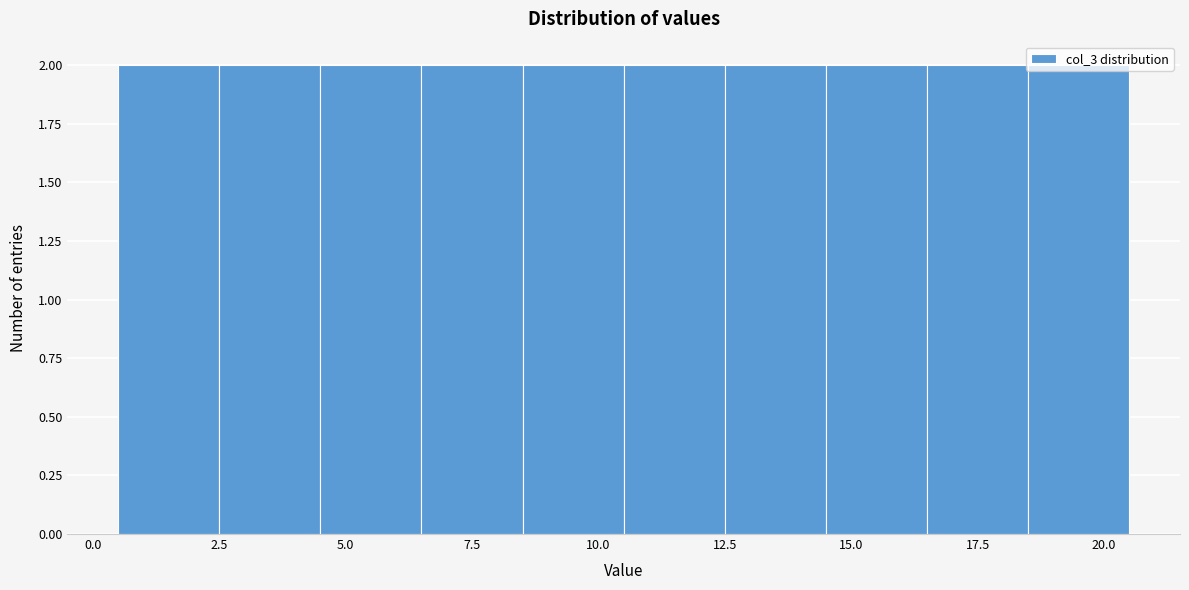

Reading left to right, transcribe this chart: for each bar, give the range it covers on the x-axis and its height. The values are not printed on the chart, so give them approximately, as read against the axis.

0.5 to 2.5: 2
2.5 to 4.5: 2
4.5 to 6.5: 2
6.5 to 8.5: 2
8.5 to 10.5: 2
10.5 to 12.5: 2
12.5 to 14.5: 2
14.5 to 16.5: 2
16.5 to 18.5: 2
18.5 to 20.5: 2